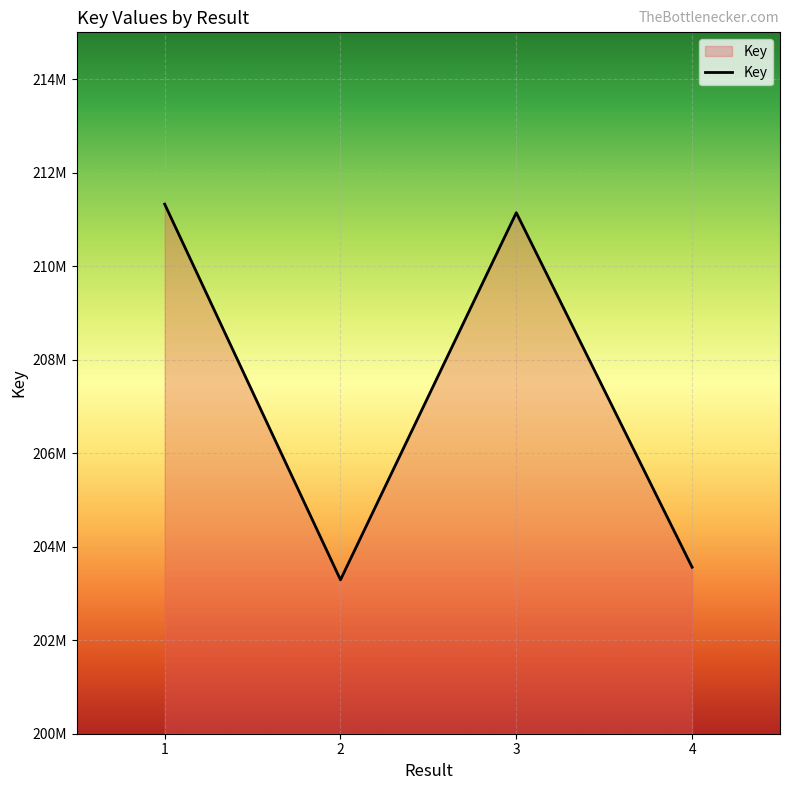

Which has a higher value, 1 or 3?

1